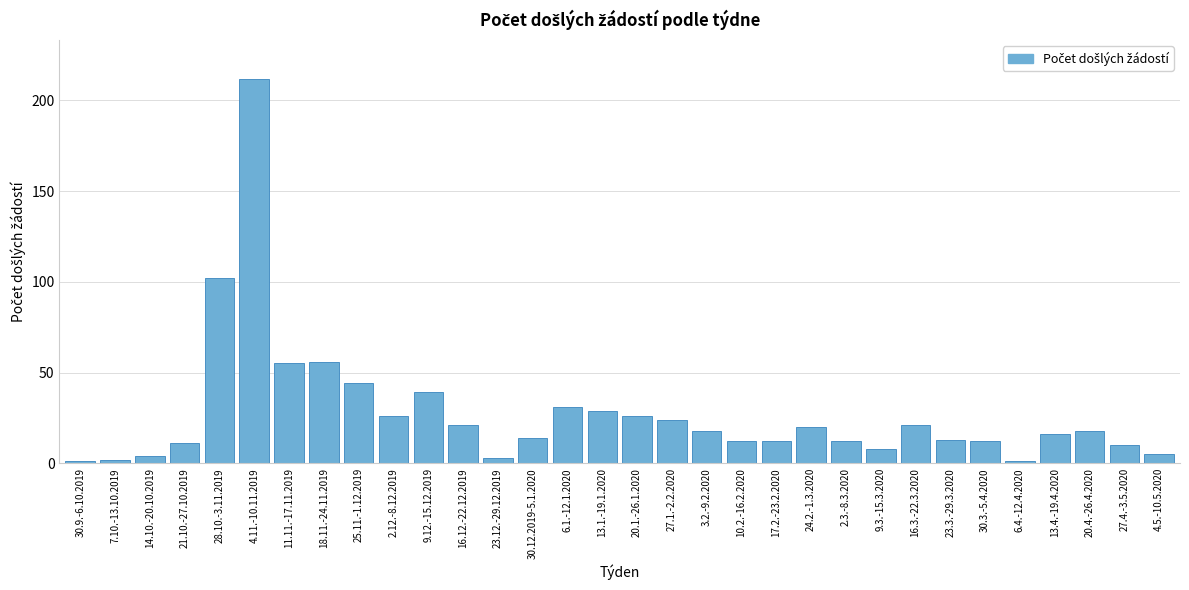

What is the difference between the maximum and second lowest values?

211